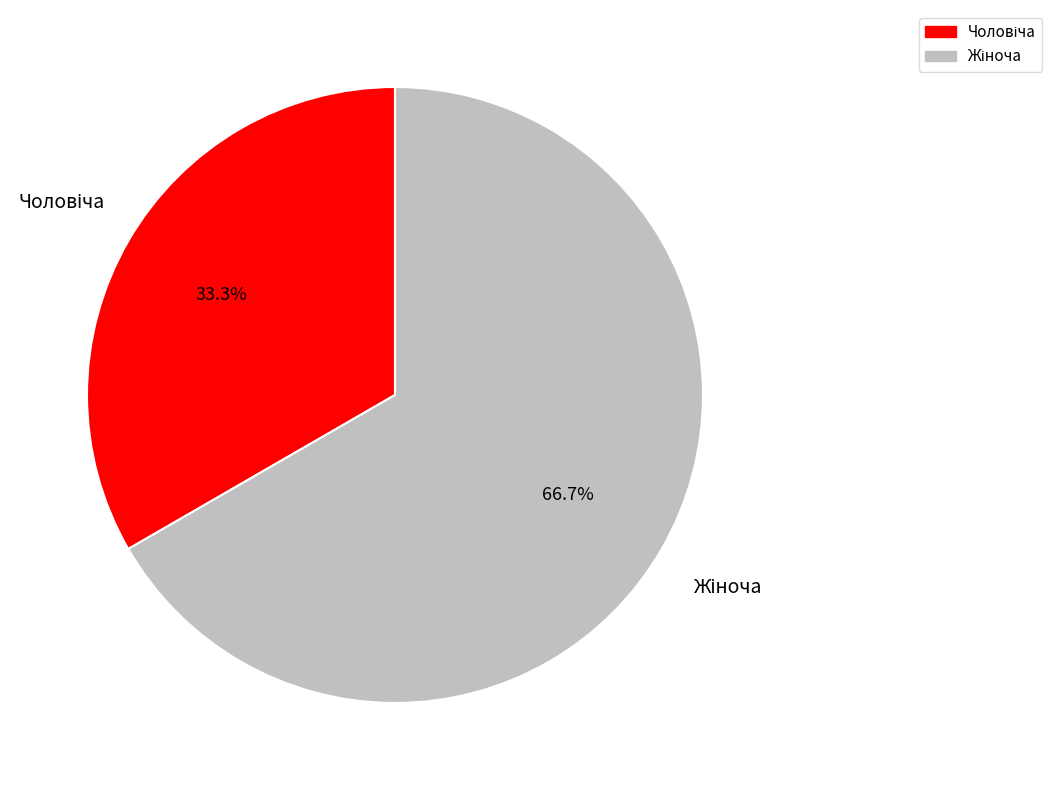

Is there a majority slice in this chart?

Yes